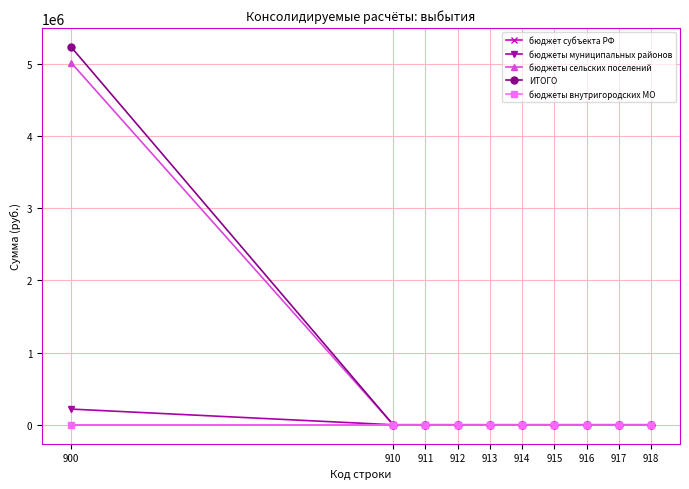

Does the chart have visible grid lines?

Yes